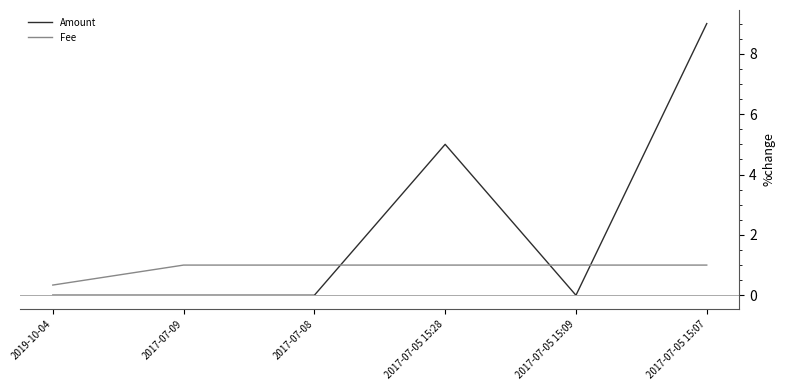

What is the maximum value for Fee?

1.0